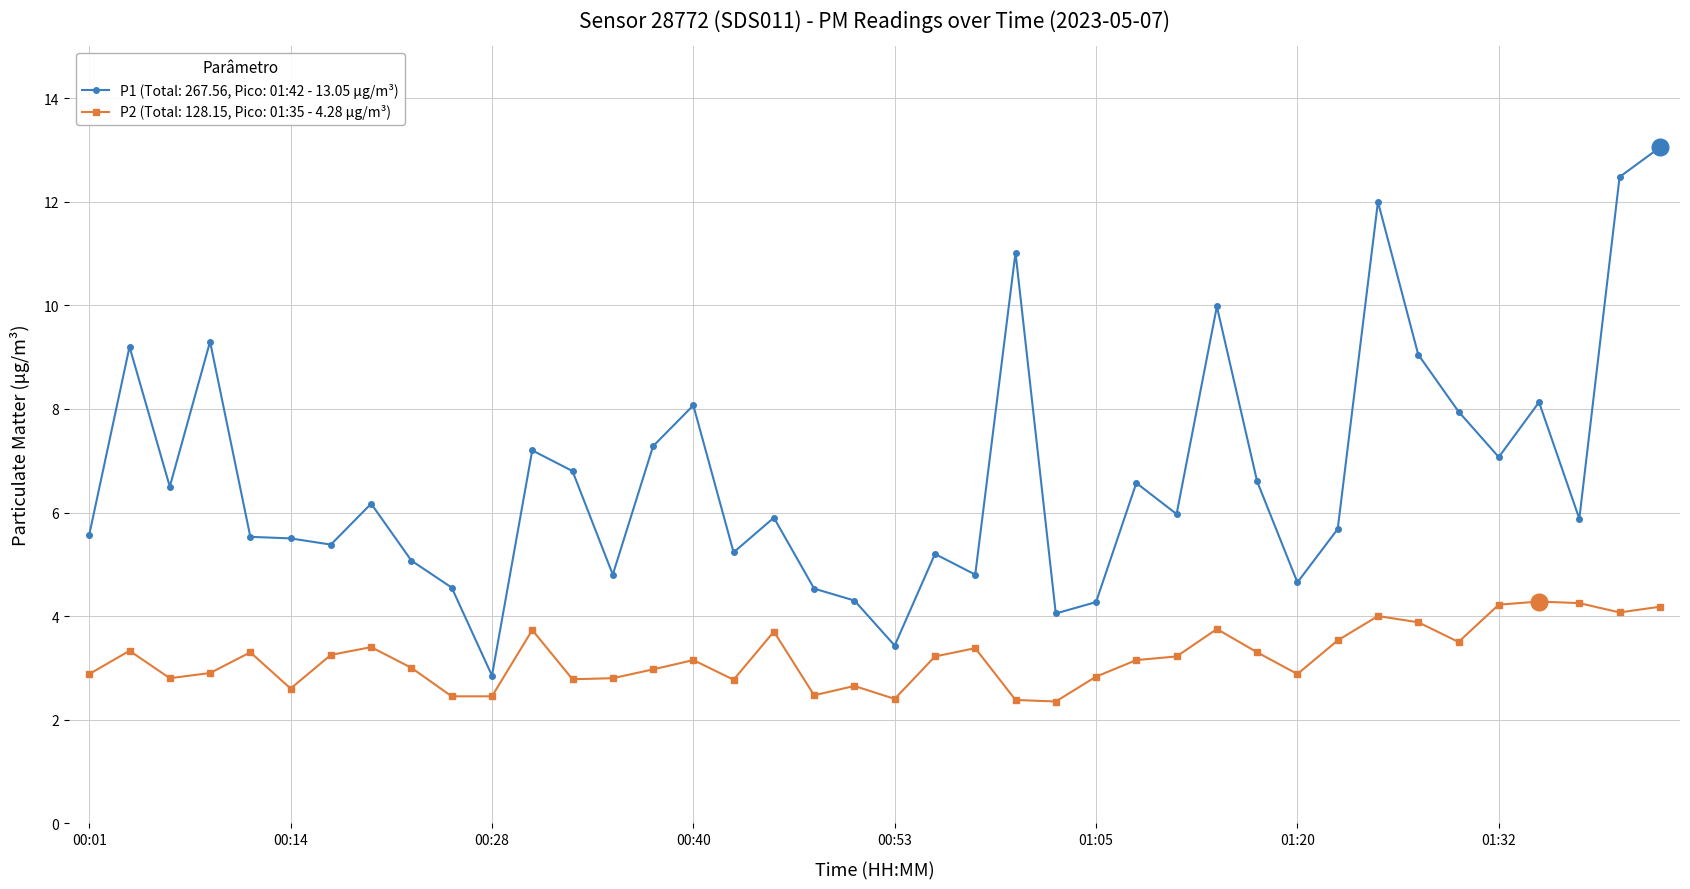

True or false: P1 (Total: 267.56, Pico: 01:42 - 13.05 µg/m³) and P2 (Total: 128.15, Pico: 01:35 - 4.28 µg/m³) intersect in this chart.

False